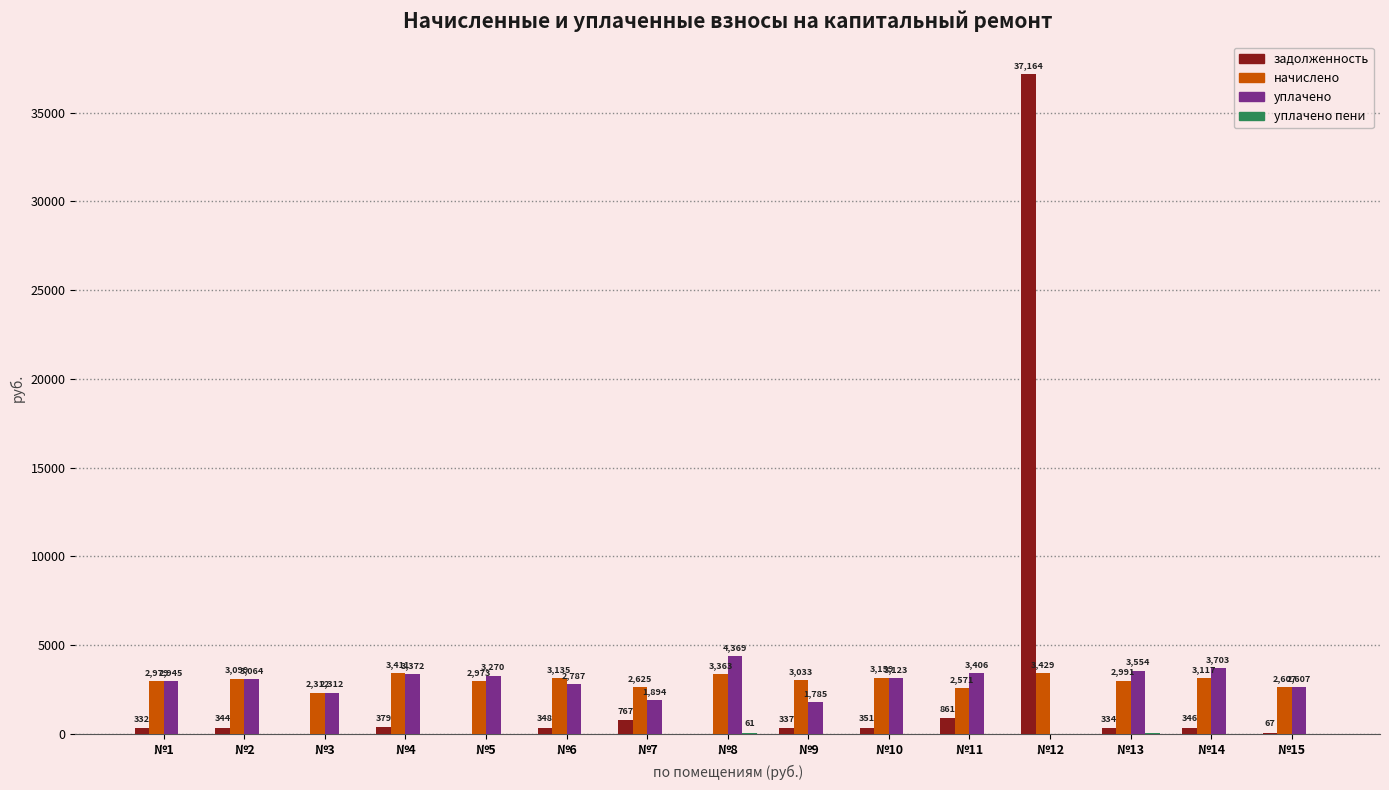

The уплачено series shows 4615.6 at №5. True or false?

False